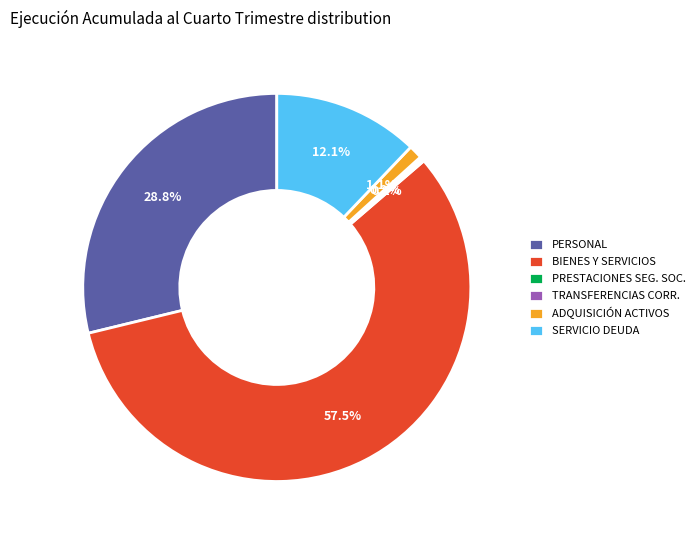

Which slice is the largest?

BIENES Y SERVICIOS